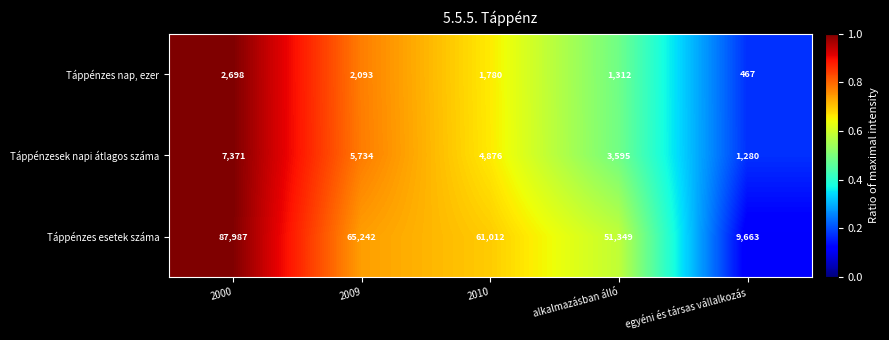

At alkalmazásban álló, list the series in order from largest to smallest.

Táppénzes esetek száma, Táppénzesek napi átlagos száma, Táppénzes nap, ezer